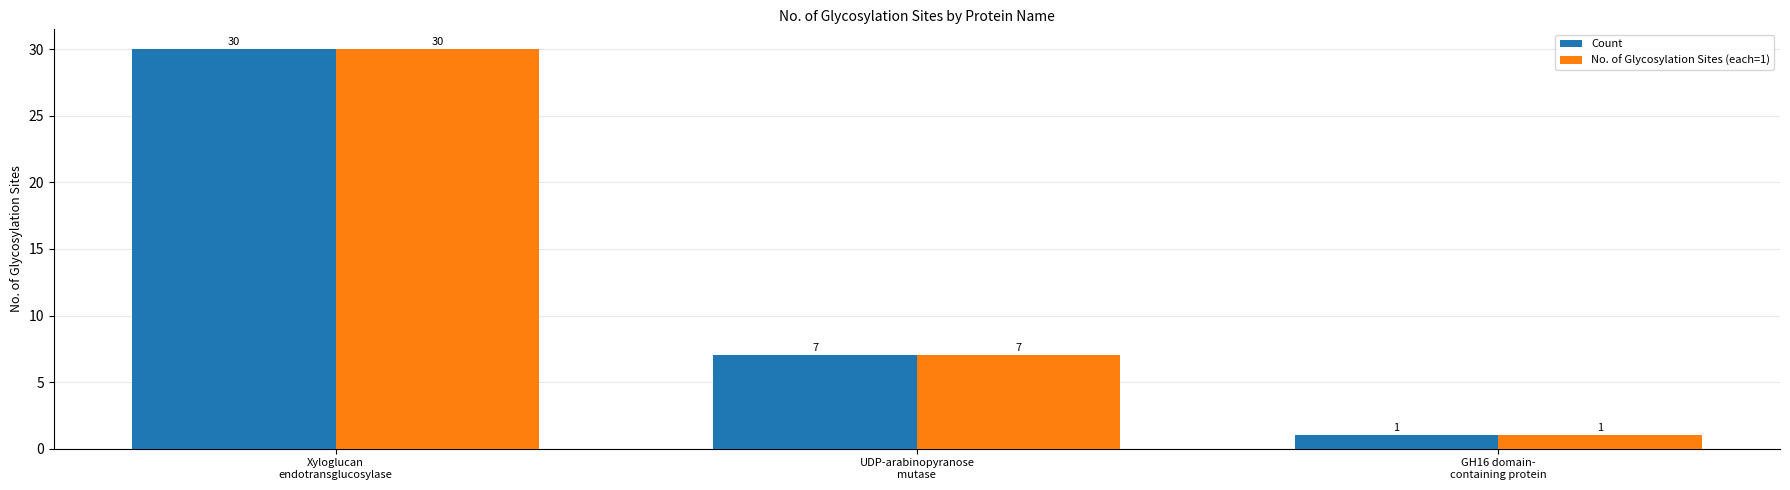

What is the average value of the No. of Glycosylation Sites (each=1) series?

13